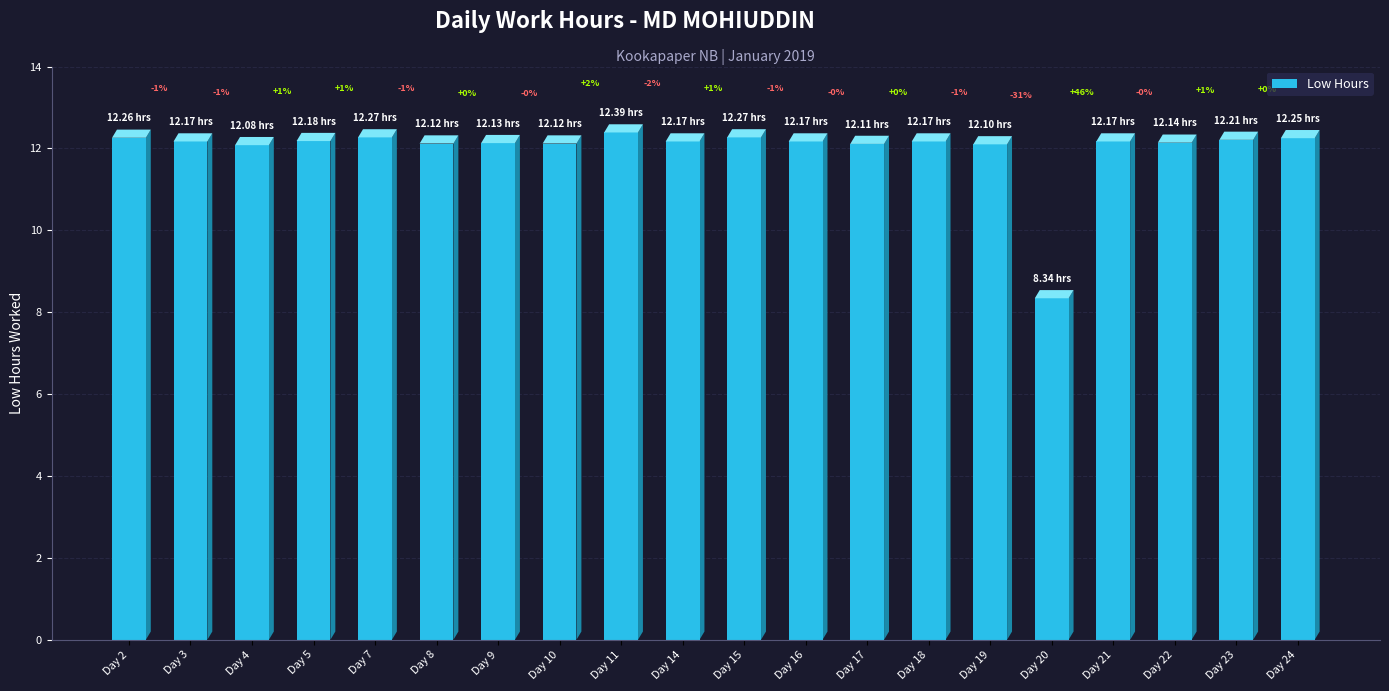

What is the ratio of the value at Day 11 to the value at Day 16?

1.0